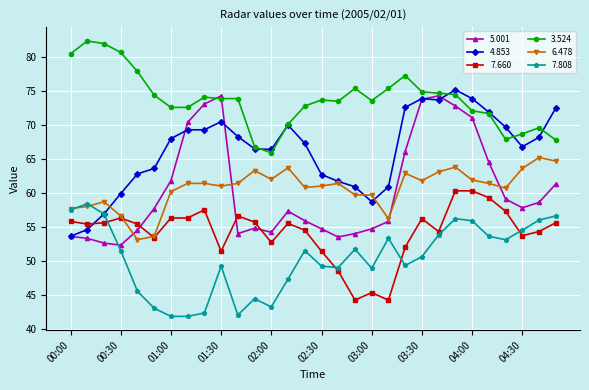

What is the value of the 7.660 point at the 29th from the left?

54.3